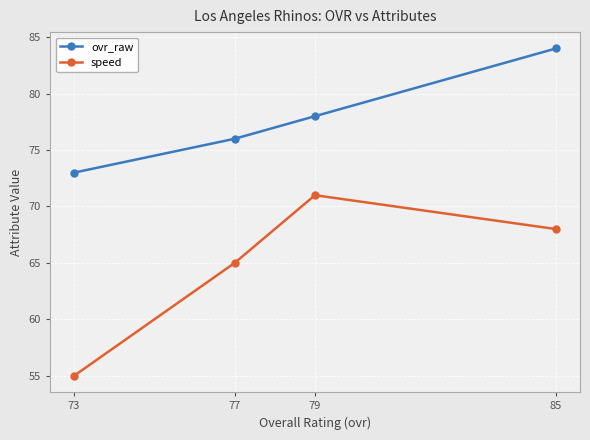

How many distinct data groups are displayed?

2